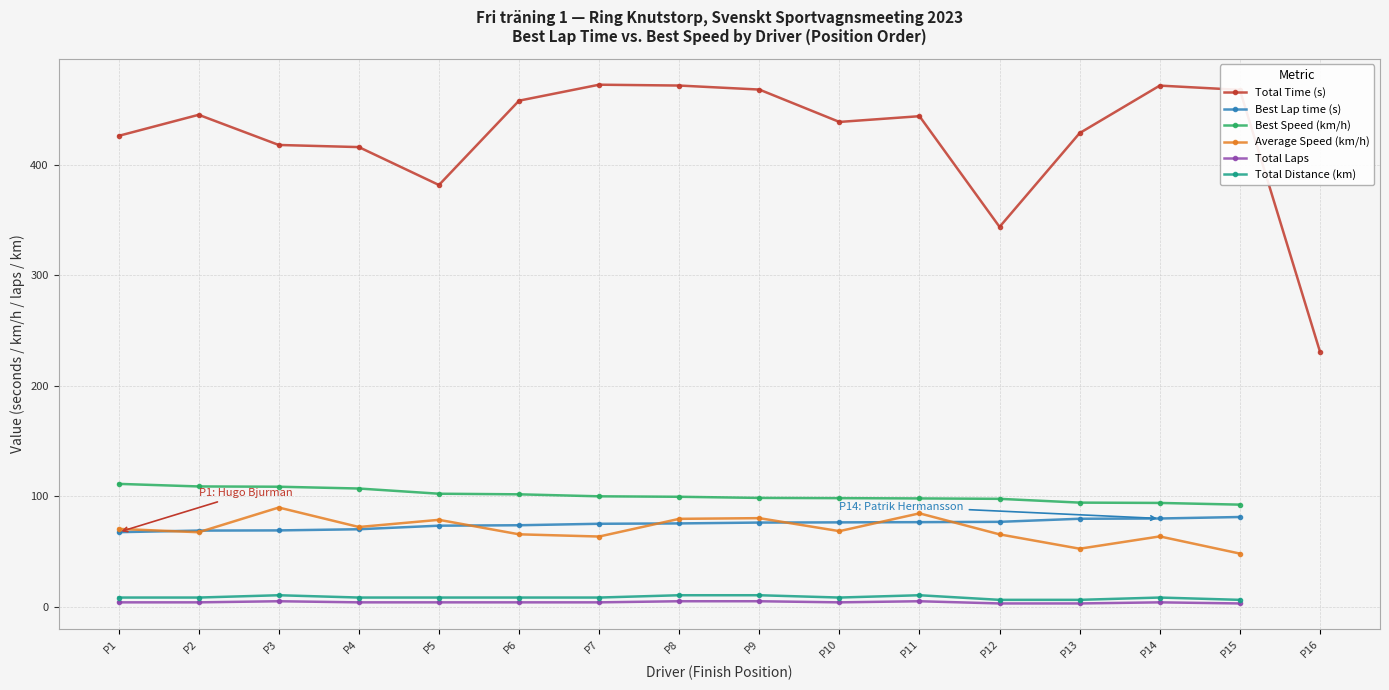

Which category has the lowest value in the Total Time (s) series?

P16